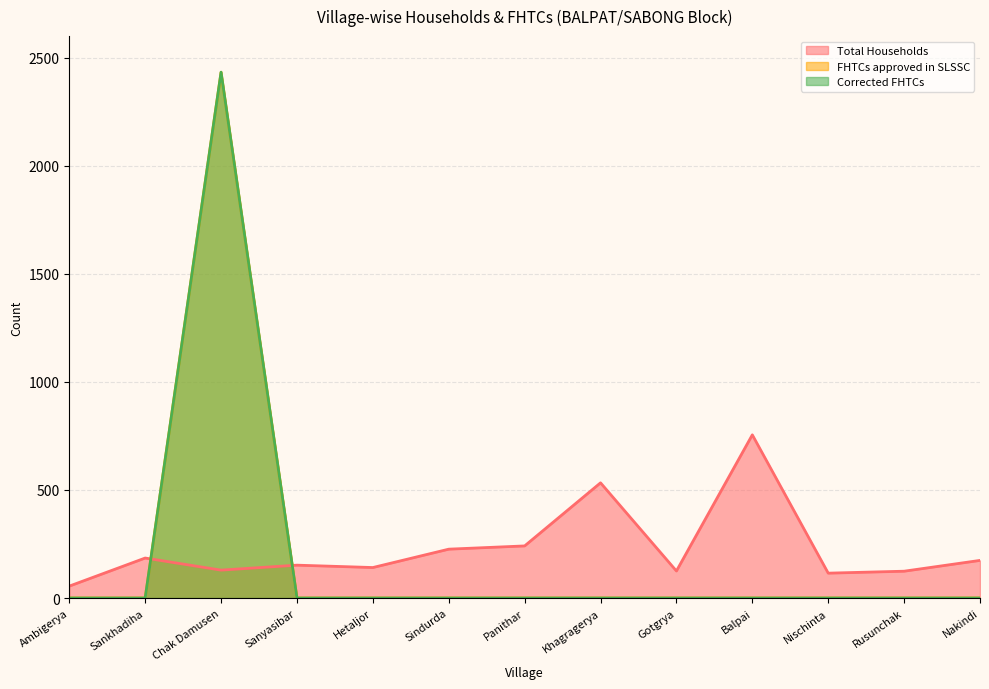

How many positive values does the Corrected FHTCs series have?

1